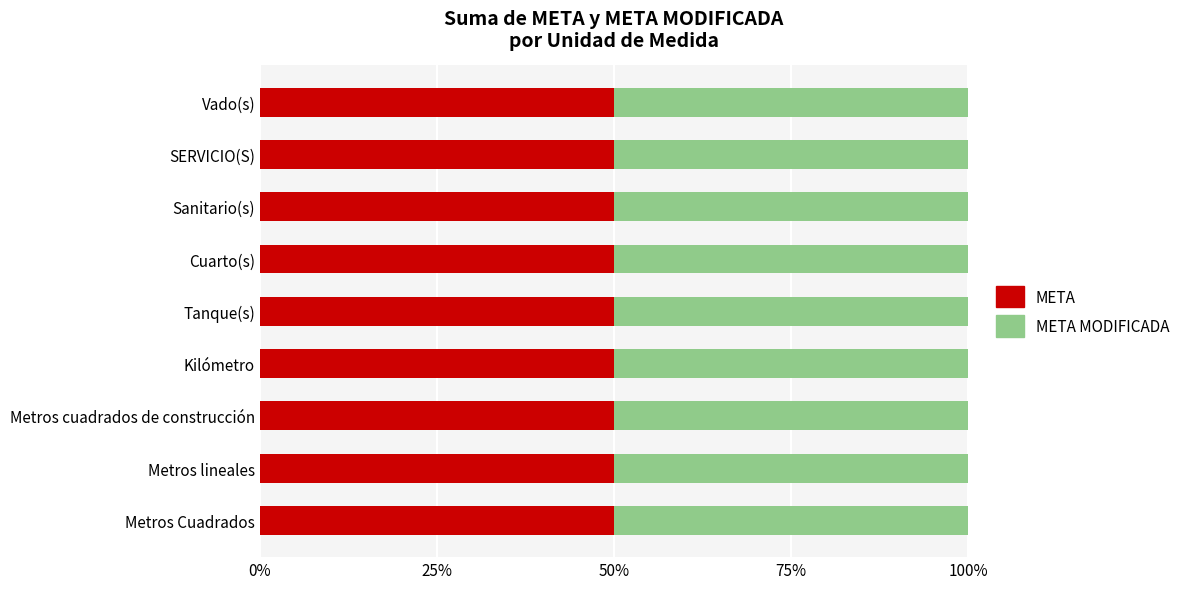

Count the number of categories in the chart.

9